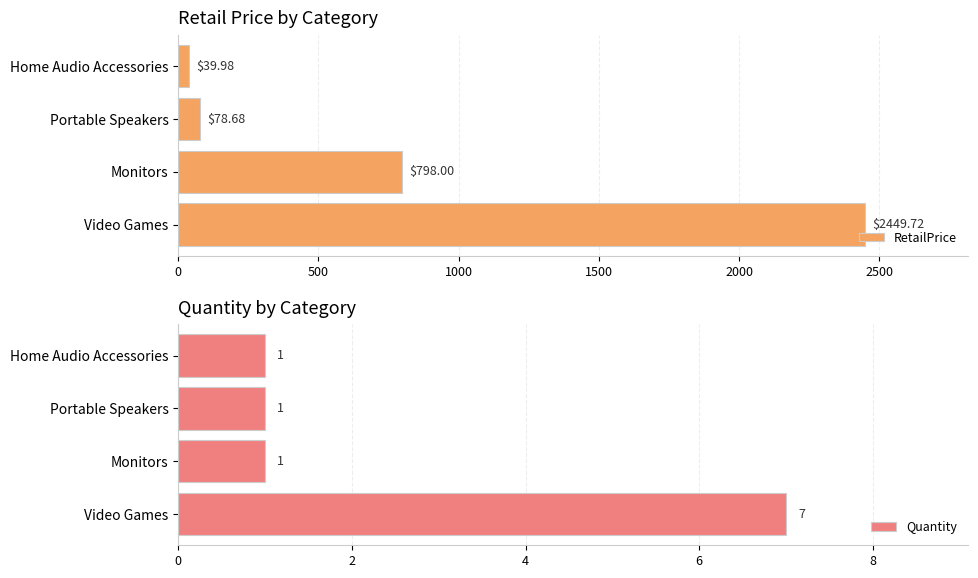

What is the smallest value displayed?

1.0